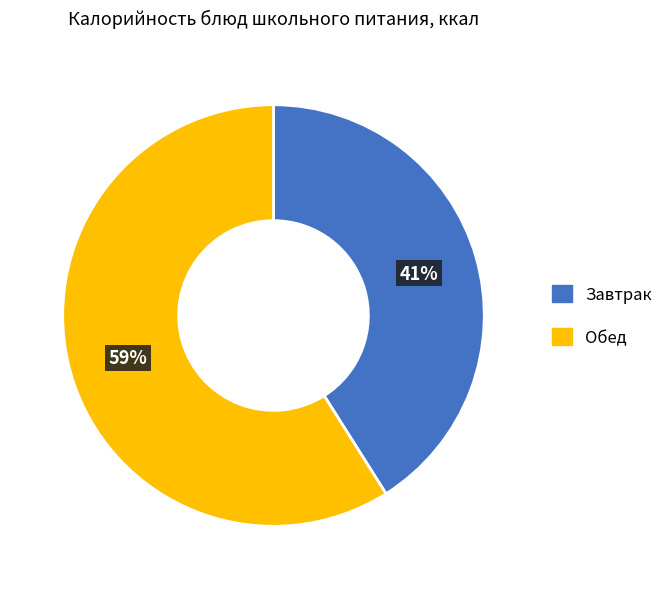

Is there a majority slice in this chart?

Yes